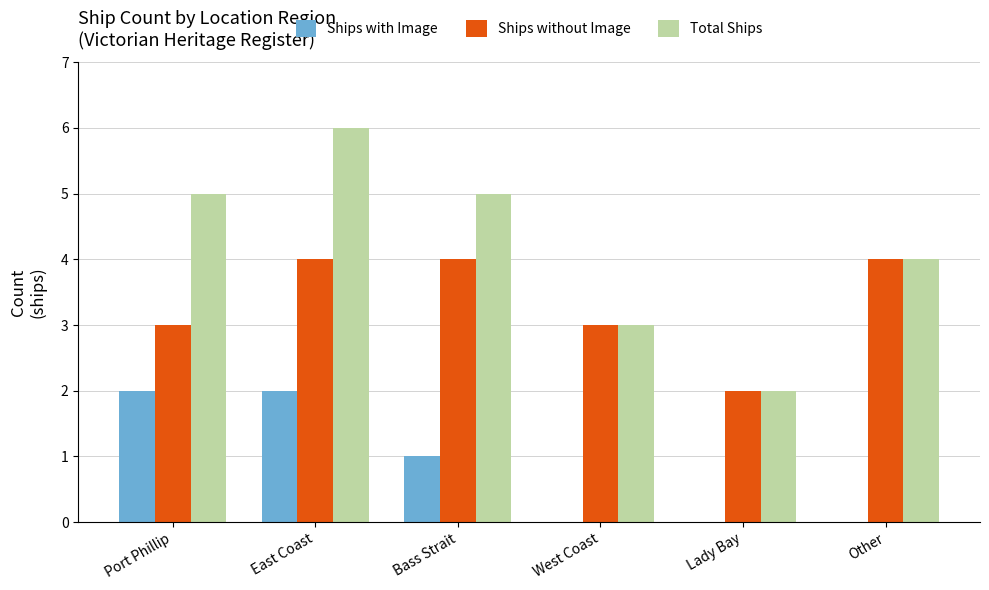

Reading left to right, transcribe all the data shown in this chart.

Ships with Image: Port Phillip=2	East Coast=2	Bass Strait=1	West Coast=0	Lady Bay=0	Other=0
Ships without Image: Port Phillip=3	East Coast=4	Bass Strait=4	West Coast=3	Lady Bay=2	Other=4
Total Ships: Port Phillip=5	East Coast=6	Bass Strait=5	West Coast=3	Lady Bay=2	Other=4